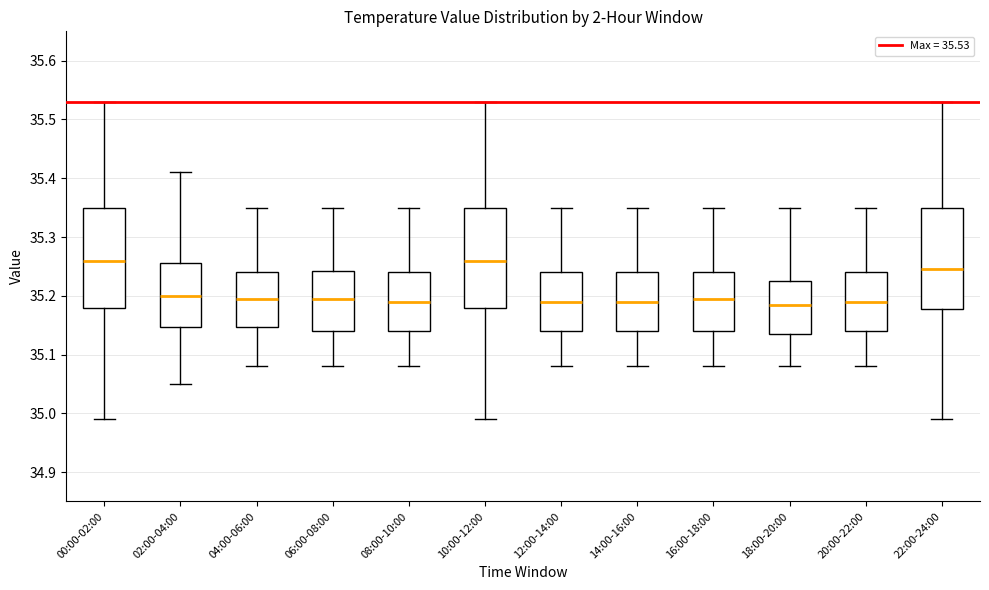

Reading left to right, transcribe this box plot: for each box, give where its median line is, the range the box spans, and where its two whiskers end, as read against the y-axis. The values are not printed on the chart, so give them approximately, as read against the axis.

00:00-02:00: median 35.26, box 35.18 to 35.35, whiskers 34.99 to 35.53
02:00-04:00: median 35.20, box 35.15 to 35.26, whiskers 35.05 to 35.41
04:00-06:00: median 35.20, box 35.15 to 35.24, whiskers 35.08 to 35.35
06:00-08:00: median 35.20, box 35.14 to 35.24, whiskers 35.08 to 35.35
08:00-10:00: median 35.19, box 35.14 to 35.24, whiskers 35.08 to 35.35
10:00-12:00: median 35.26, box 35.18 to 35.35, whiskers 34.99 to 35.53
12:00-14:00: median 35.19, box 35.14 to 35.24, whiskers 35.08 to 35.35
14:00-16:00: median 35.19, box 35.14 to 35.24, whiskers 35.08 to 35.35
16:00-18:00: median 35.20, box 35.14 to 35.24, whiskers 35.08 to 35.35
18:00-20:00: median 35.19, box 35.14 to 35.23, whiskers 35.08 to 35.35
20:00-22:00: median 35.19, box 35.14 to 35.24, whiskers 35.08 to 35.35
22:00-24:00: median 35.25, box 35.18 to 35.35, whiskers 34.99 to 35.53